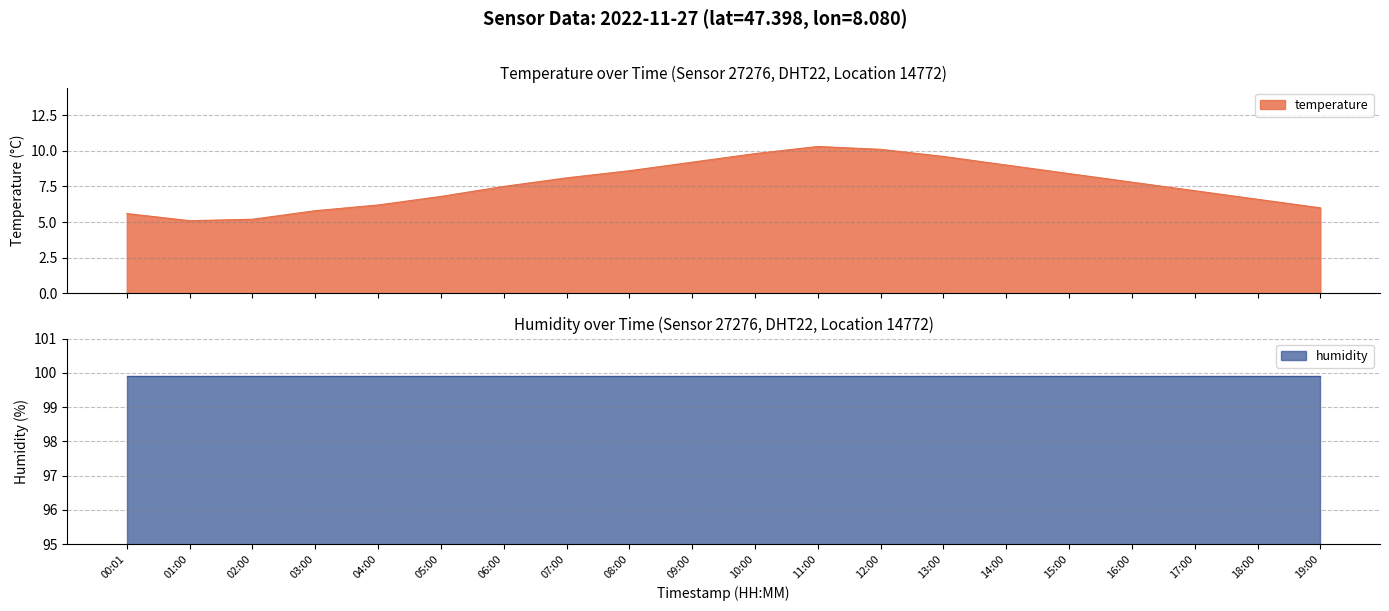

At which category does the chart reach its minimum across all series?

01:00